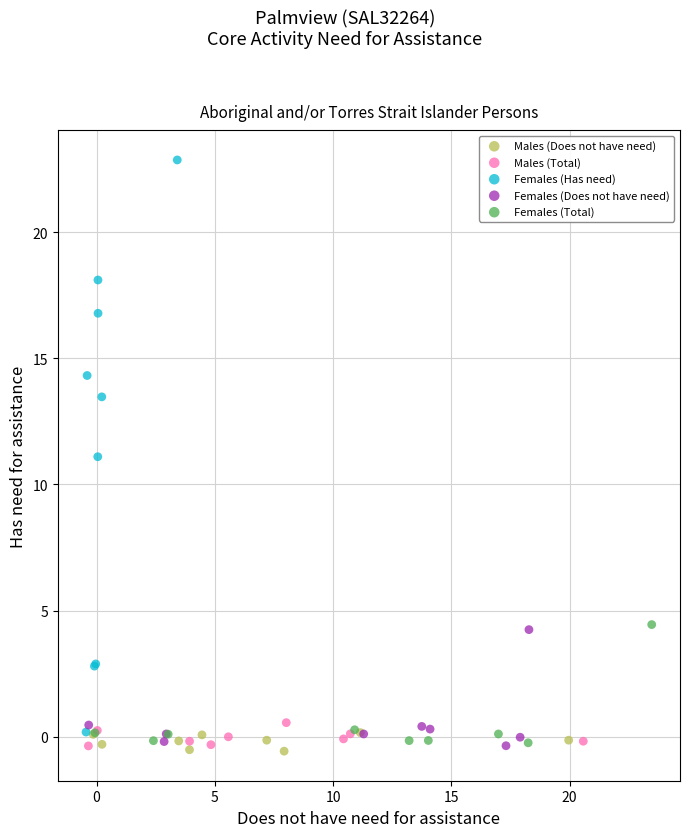

Which series contains the highest Y value?

Females (Has need)